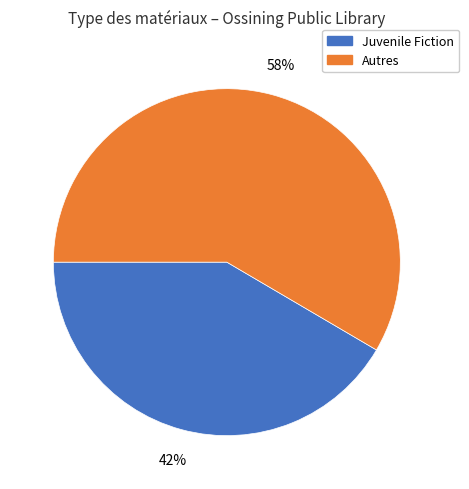

Rank the categories by value from highest to lowest.

Autres, Juvenile Fiction